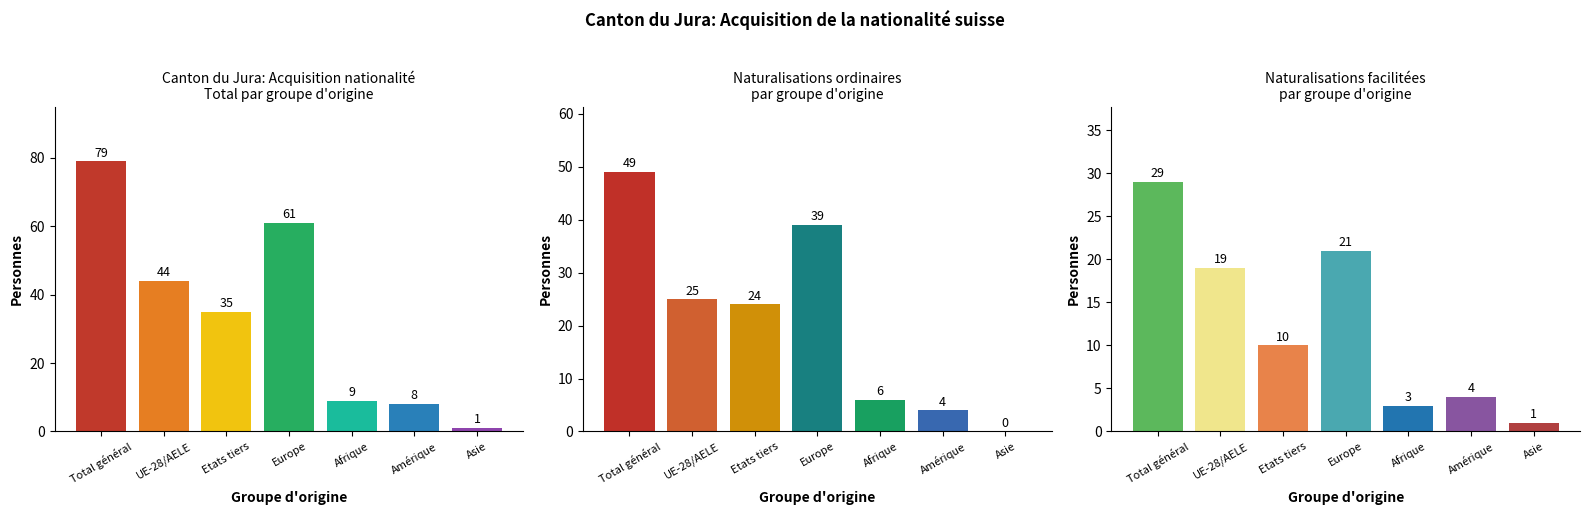

What is the greatest value displayed?

79